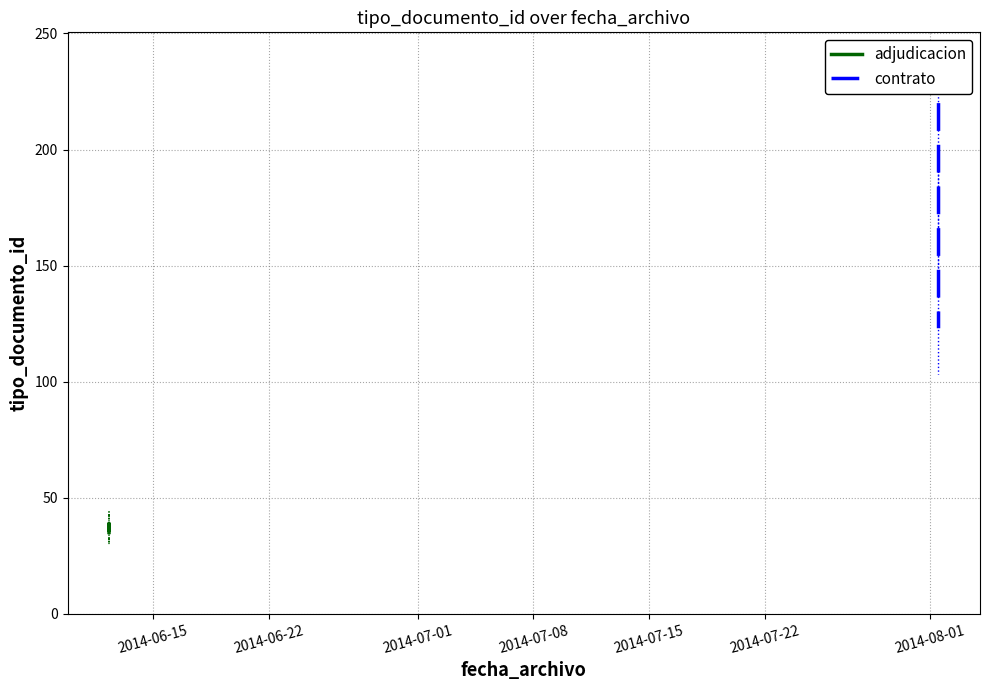

What is the value of the 5th point from the left?

37